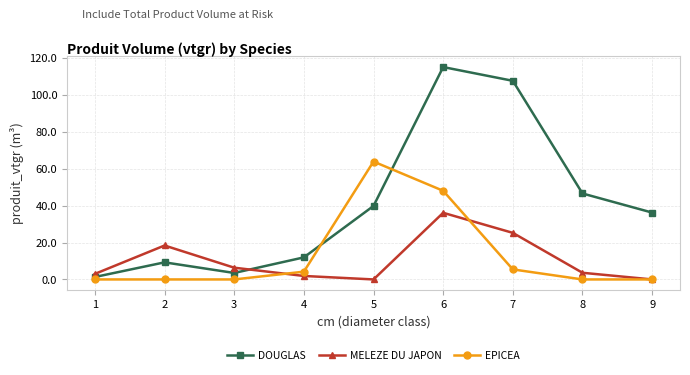

Count the number of categories in the chart.

9